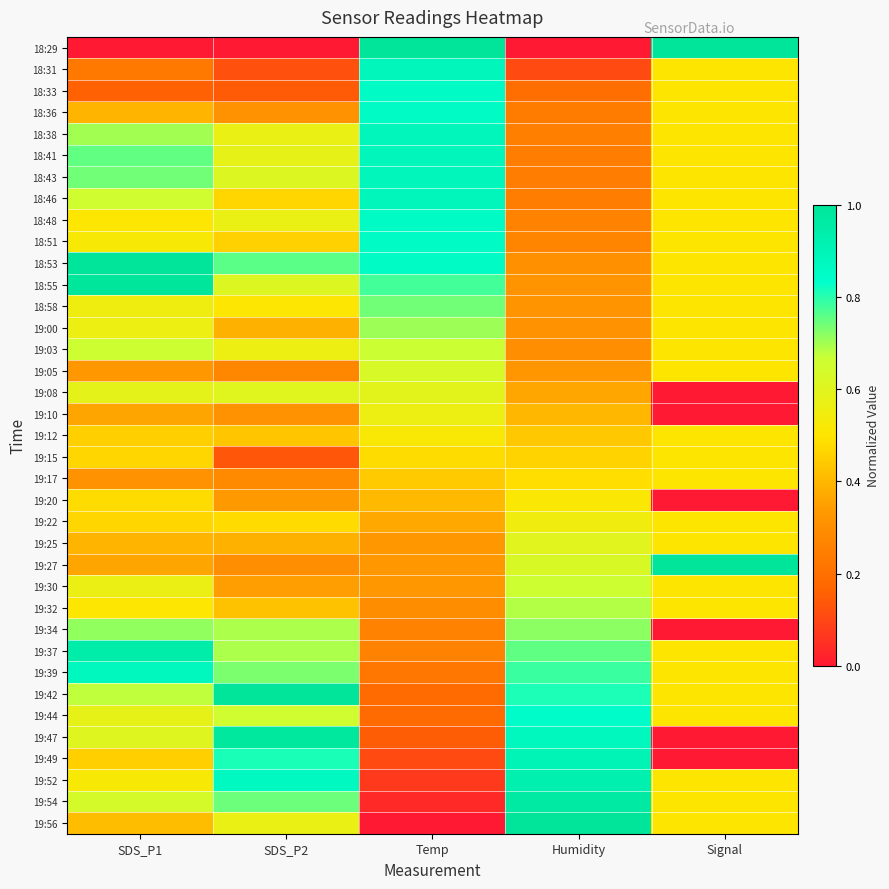

Reading left to right, list all the values displayed in this chart.

18:29: SDS_P1=0.0	SDS_P2=0.0	Temp=1.0	Humidity=0.0	Signal=1.0
18:31: SDS_P1=0.2	SDS_P2=0.1	Temp=0.9	Humidity=0.1	Signal=0.5
18:33: SDS_P1=0.2	SDS_P2=0.1	Temp=0.9	Humidity=0.2	Signal=0.5
18:36: SDS_P1=0.4	SDS_P2=0.3	Temp=0.9	Humidity=0.2	Signal=0.5
18:38: SDS_P1=0.7	SDS_P2=0.6	Temp=0.9	Humidity=0.3	Signal=0.5
18:41: SDS_P1=0.8	SDS_P2=0.6	Temp=0.9	Humidity=0.2	Signal=0.5
18:43: SDS_P1=0.7	SDS_P2=0.6	Temp=0.9	Humidity=0.2	Signal=0.5
18:46: SDS_P1=0.7	SDS_P2=0.5	Temp=0.9	Humidity=0.2	Signal=0.5
18:48: SDS_P1=0.5	SDS_P2=0.6	Temp=0.9	Humidity=0.3	Signal=0.5
18:51: SDS_P1=0.5	SDS_P2=0.5	Temp=0.9	Humidity=0.3	Signal=0.5
18:53: SDS_P1=1.0	SDS_P2=0.8	Temp=0.9	Humidity=0.3	Signal=0.5
18:55: SDS_P1=1.0	SDS_P2=0.6	Temp=0.8	Humidity=0.3	Signal=0.5
18:58: SDS_P1=0.6	SDS_P2=0.5	Temp=0.7	Humidity=0.3	Signal=0.5
19:00: SDS_P1=0.6	SDS_P2=0.4	Temp=0.7	Humidity=0.3	Signal=0.5
19:03: SDS_P1=0.7	SDS_P2=0.6	Temp=0.7	Humidity=0.3	Signal=0.5
19:05: SDS_P1=0.3	SDS_P2=0.3	Temp=0.6	Humidity=0.3	Signal=0.5
19:08: SDS_P1=0.6	SDS_P2=0.6	Temp=0.6	Humidity=0.4	Signal=0.0
19:10: SDS_P1=0.4	SDS_P2=0.3	Temp=0.6	Humidity=0.4	Signal=0.0
19:12: SDS_P1=0.5	SDS_P2=0.4	Temp=0.5	Humidity=0.4	Signal=0.5
19:15: SDS_P1=0.5	SDS_P2=0.1	Temp=0.5	Humidity=0.5	Signal=0.5
19:17: SDS_P1=0.3	SDS_P2=0.3	Temp=0.4	Humidity=0.5	Signal=0.5
19:20: SDS_P1=0.5	SDS_P2=0.3	Temp=0.4	Humidity=0.5	Signal=0.0
19:22: SDS_P1=0.5	SDS_P2=0.5	Temp=0.4	Humidity=0.5	Signal=0.5
19:25: SDS_P1=0.4	SDS_P2=0.4	Temp=0.3	Humidity=0.6	Signal=0.5
19:27: SDS_P1=0.4	SDS_P2=0.3	Temp=0.3	Humidity=0.6	Signal=1.0
19:30: SDS_P1=0.6	SDS_P2=0.3	Temp=0.3	Humidity=0.7	Signal=0.5
19:32: SDS_P1=0.5	SDS_P2=0.4	Temp=0.3	Humidity=0.7	Signal=0.5
19:34: SDS_P1=0.7	SDS_P2=0.7	Temp=0.3	Humidity=0.7	Signal=0.0
19:37: SDS_P1=0.9	SDS_P2=0.7	Temp=0.3	Humidity=0.8	Signal=0.5
19:39: SDS_P1=0.9	SDS_P2=0.7	Temp=0.2	Humidity=0.8	Signal=0.5
19:42: SDS_P1=0.7	SDS_P2=1.0	Temp=0.2	Humidity=0.8	Signal=0.5
19:44: SDS_P1=0.6	SDS_P2=0.7	Temp=0.2	Humidity=0.8	Signal=0.5
19:47: SDS_P1=0.6	SDS_P2=1.0	Temp=0.1	Humidity=0.9	Signal=0.0
19:49: SDS_P1=0.5	SDS_P2=0.8	Temp=0.1	Humidity=0.9	Signal=0.0
19:52: SDS_P1=0.5	SDS_P2=0.9	Temp=0.1	Humidity=0.9	Signal=0.5
19:54: SDS_P1=0.6	SDS_P2=0.7	Temp=0.0	Humidity=1.0	Signal=0.5
19:56: SDS_P1=0.4	SDS_P2=0.6	Temp=0.0	Humidity=1.0	Signal=0.5